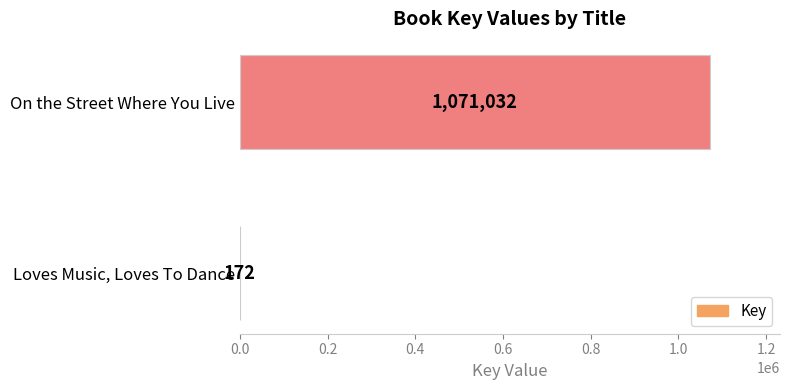

How many distinct data groups are displayed?

1